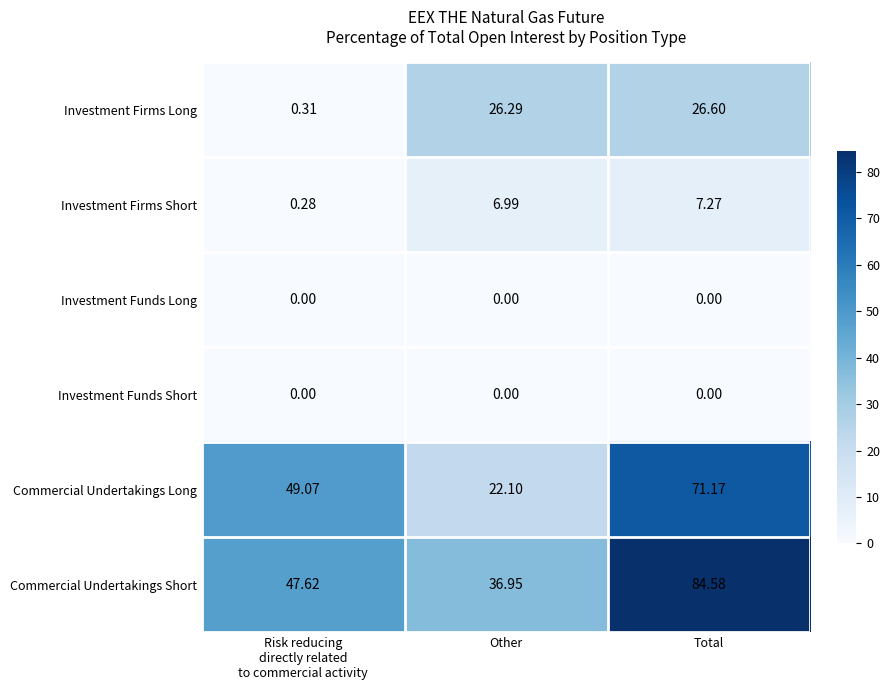

Which series has the largest total across all categories?

Commercial Undertakings Short